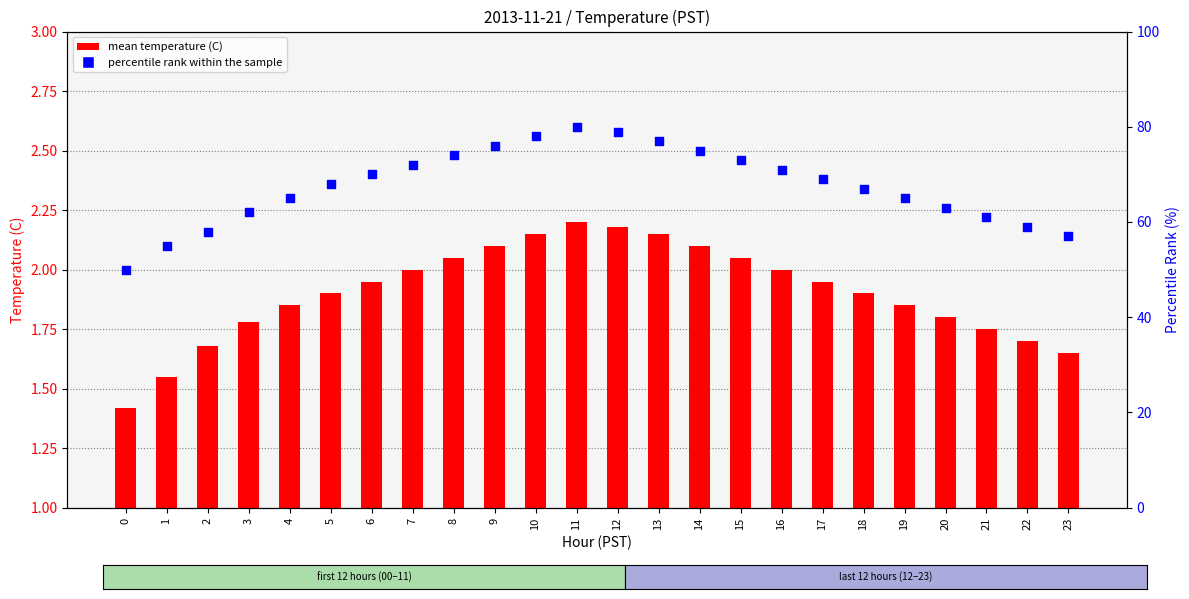

At which category is the sum across all series the highest?

11